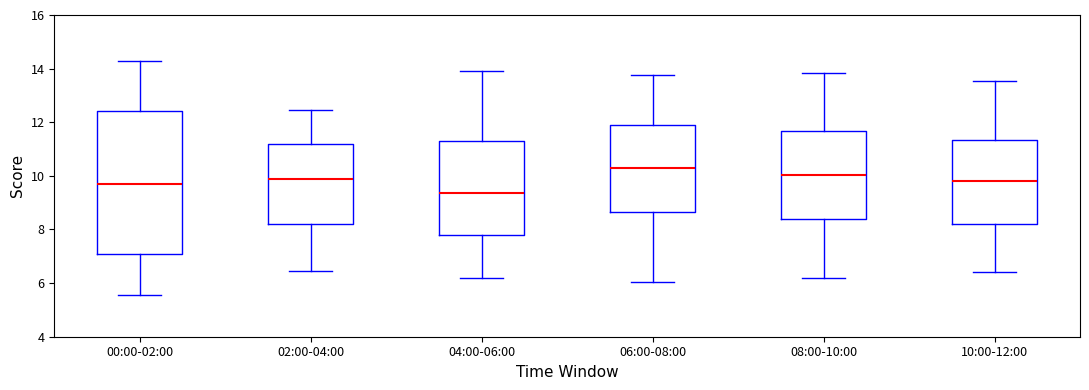

Which box has the lowest median line?

04:00-06:00